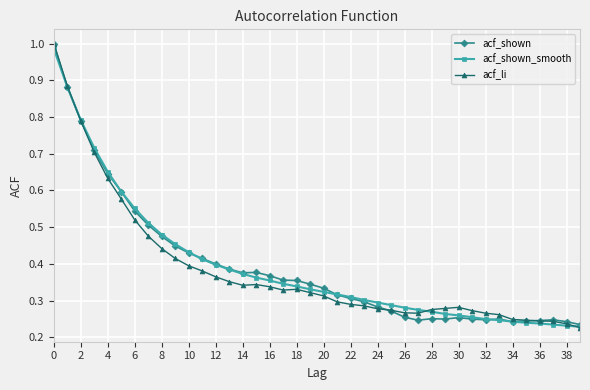

True or false: acf_shown has more than 0 interior local peaks.

True